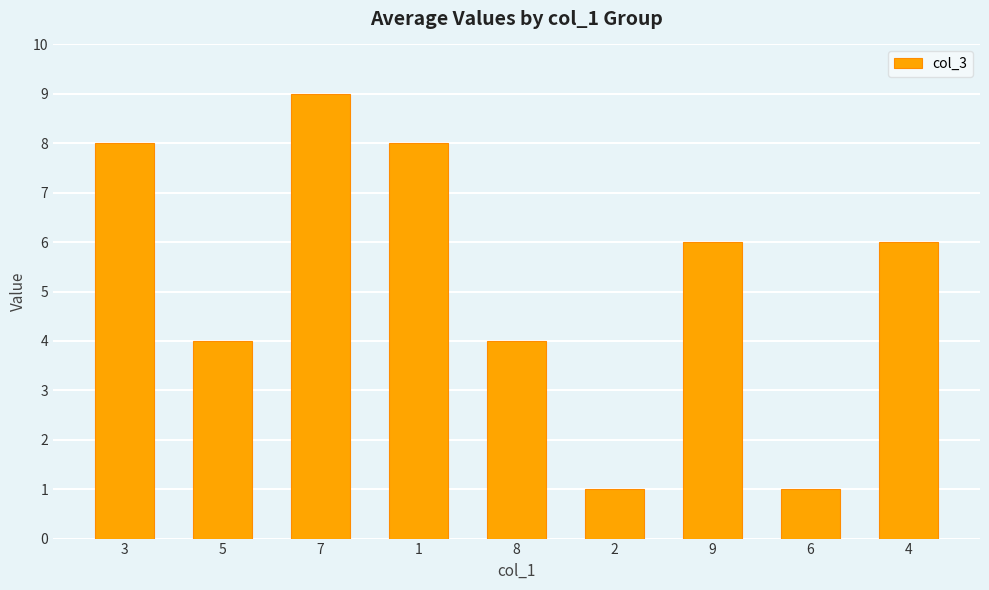

Which has a higher value, 2 or 3?

3